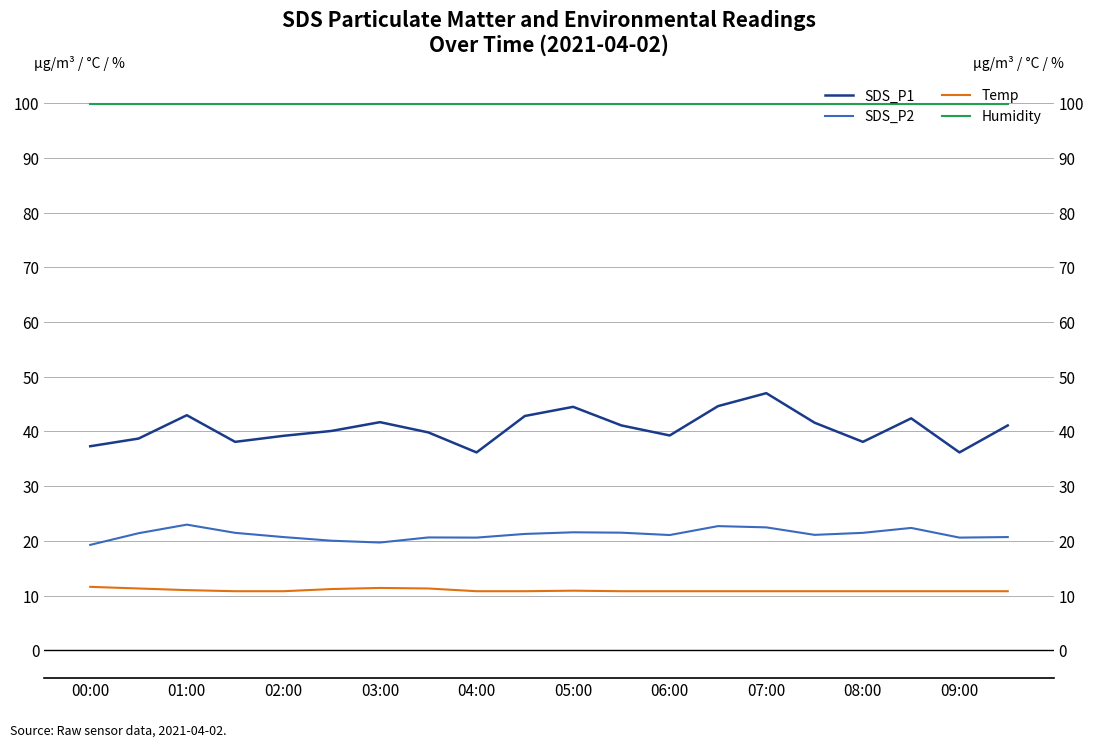

True or false: Humidity and SDS_P2 cross at least once.

False